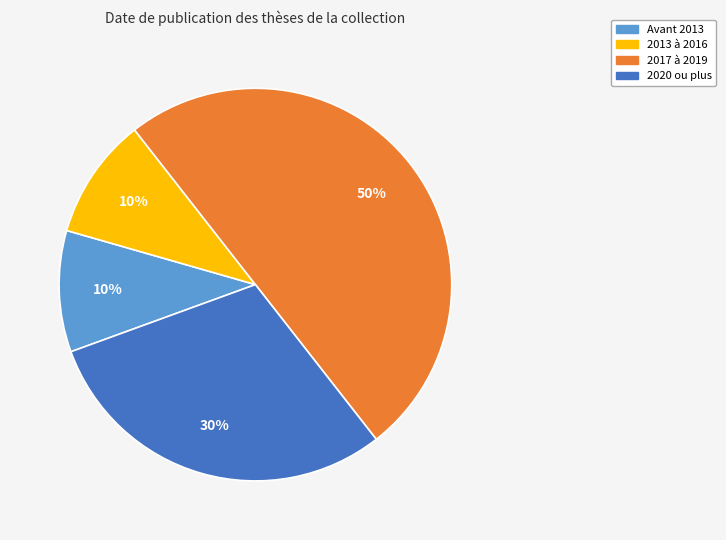

To the nearest percent, what is the average slice percentage?

25%